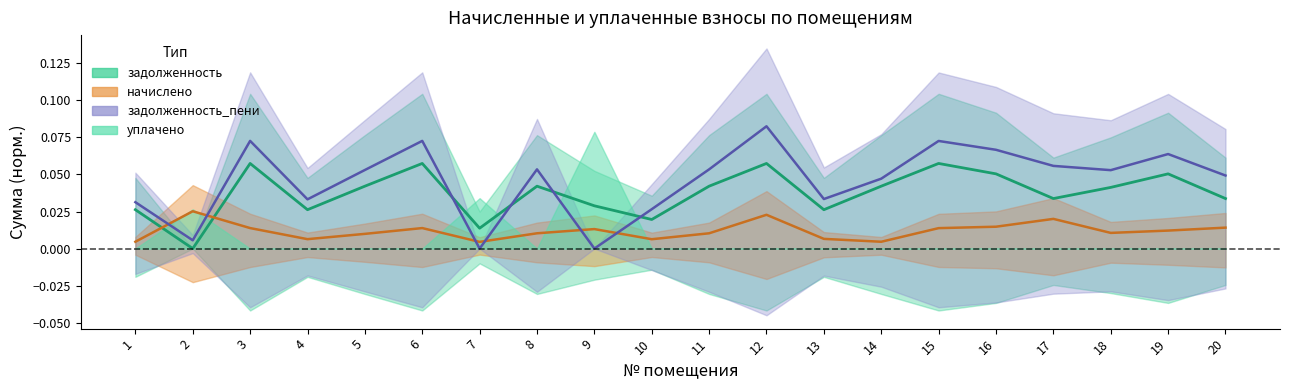

Which series ends up on top after the final intersection of начислено and задолженность?

задолженность